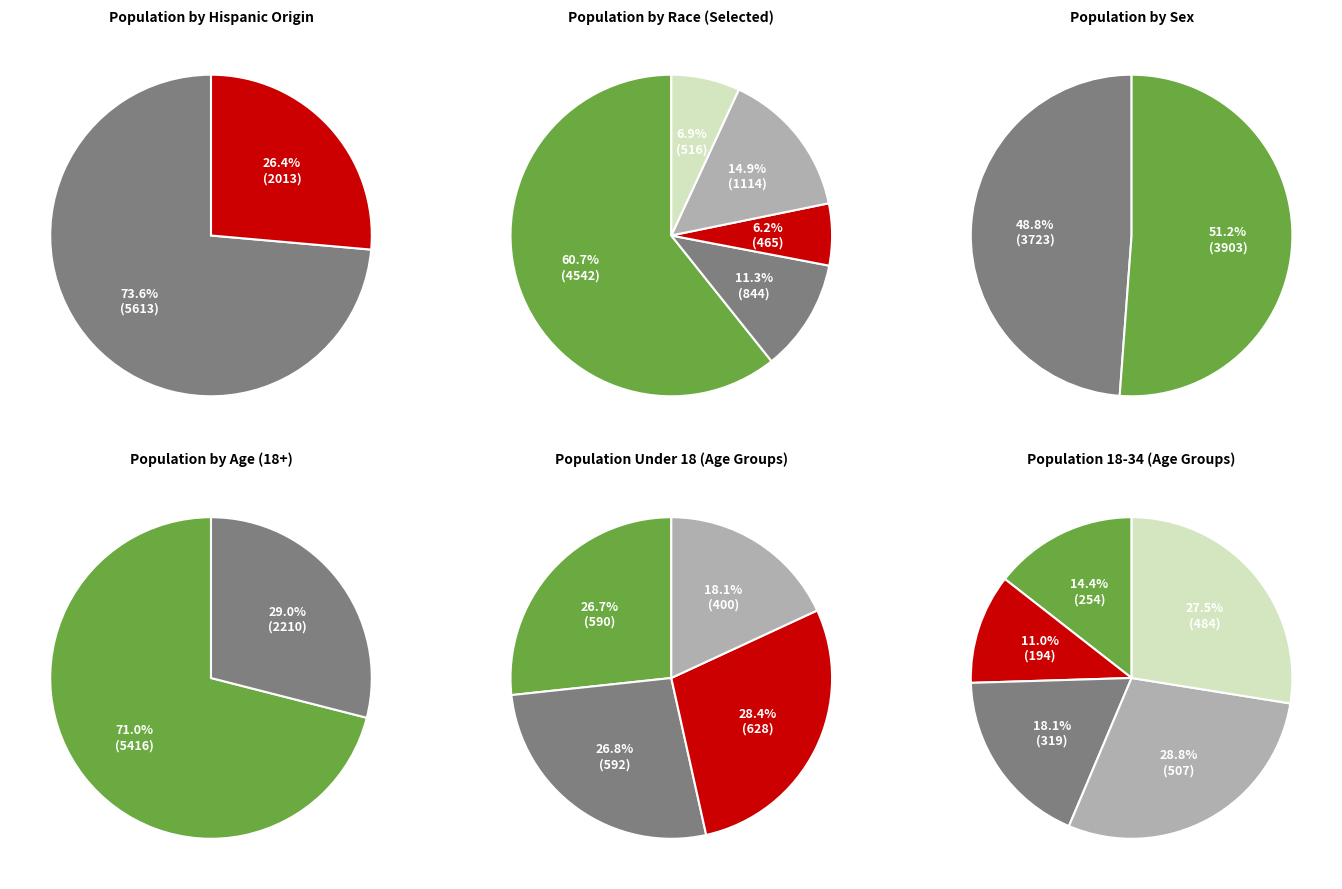

What is the change in value from Hispanic or Latino to Some Other Race alone?

-899